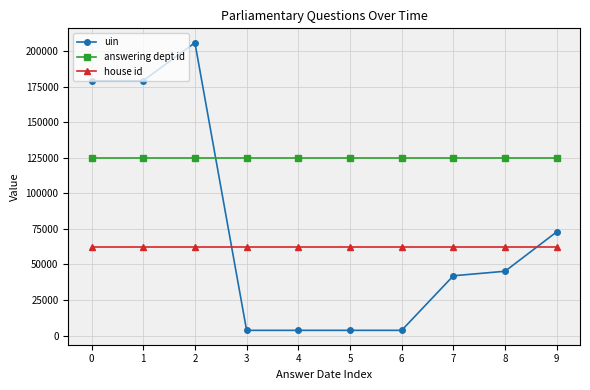

What are all the series names shown in the legend?

uin, answering dept id, house id